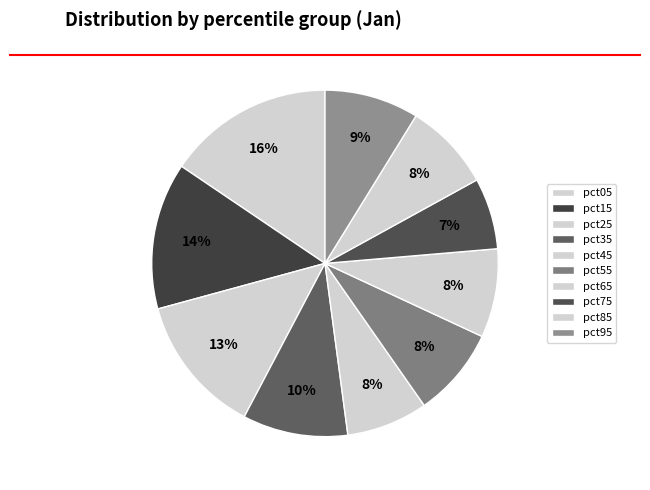

To the nearest percent, what portion does pct85 represent?

8%